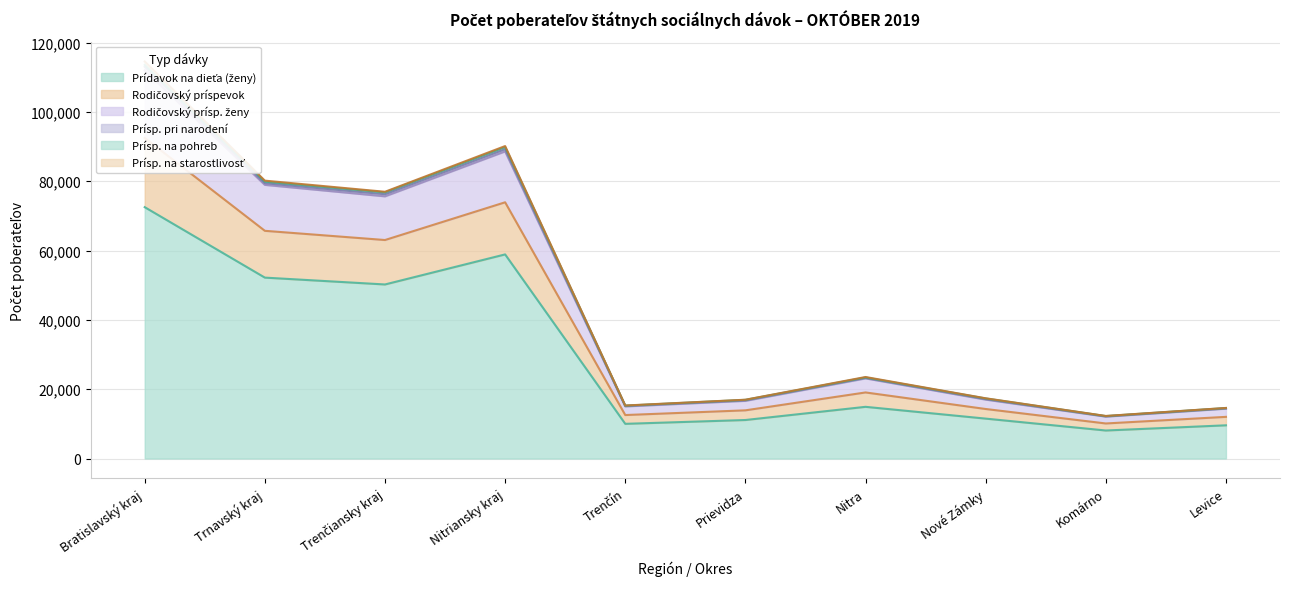

What is the sum of the Rodičovský príspevok values at Levice and Trnavský kraj?

94758